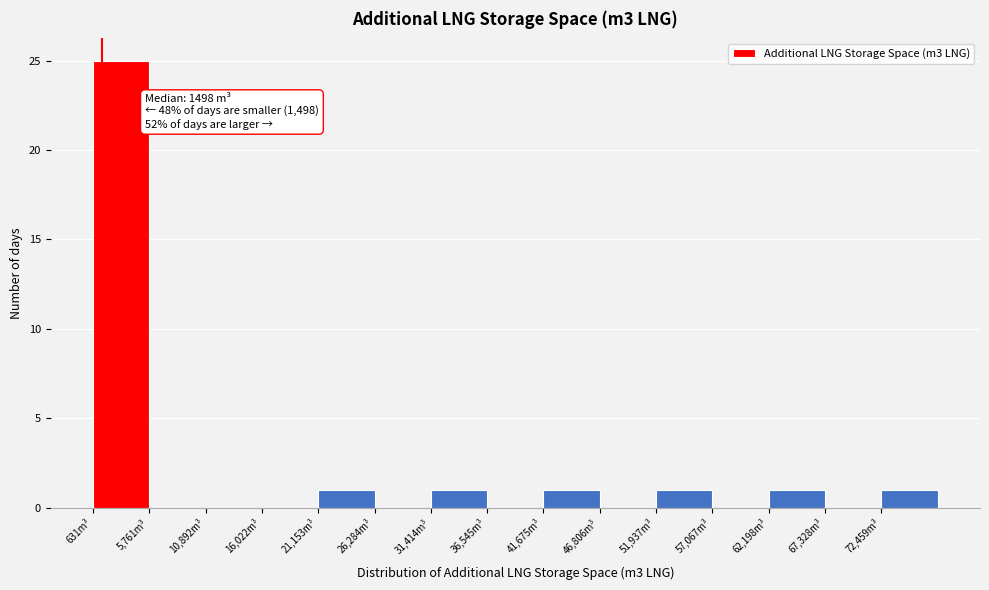

Which range on the x-axis has the tallest bar?

1000 to 6000